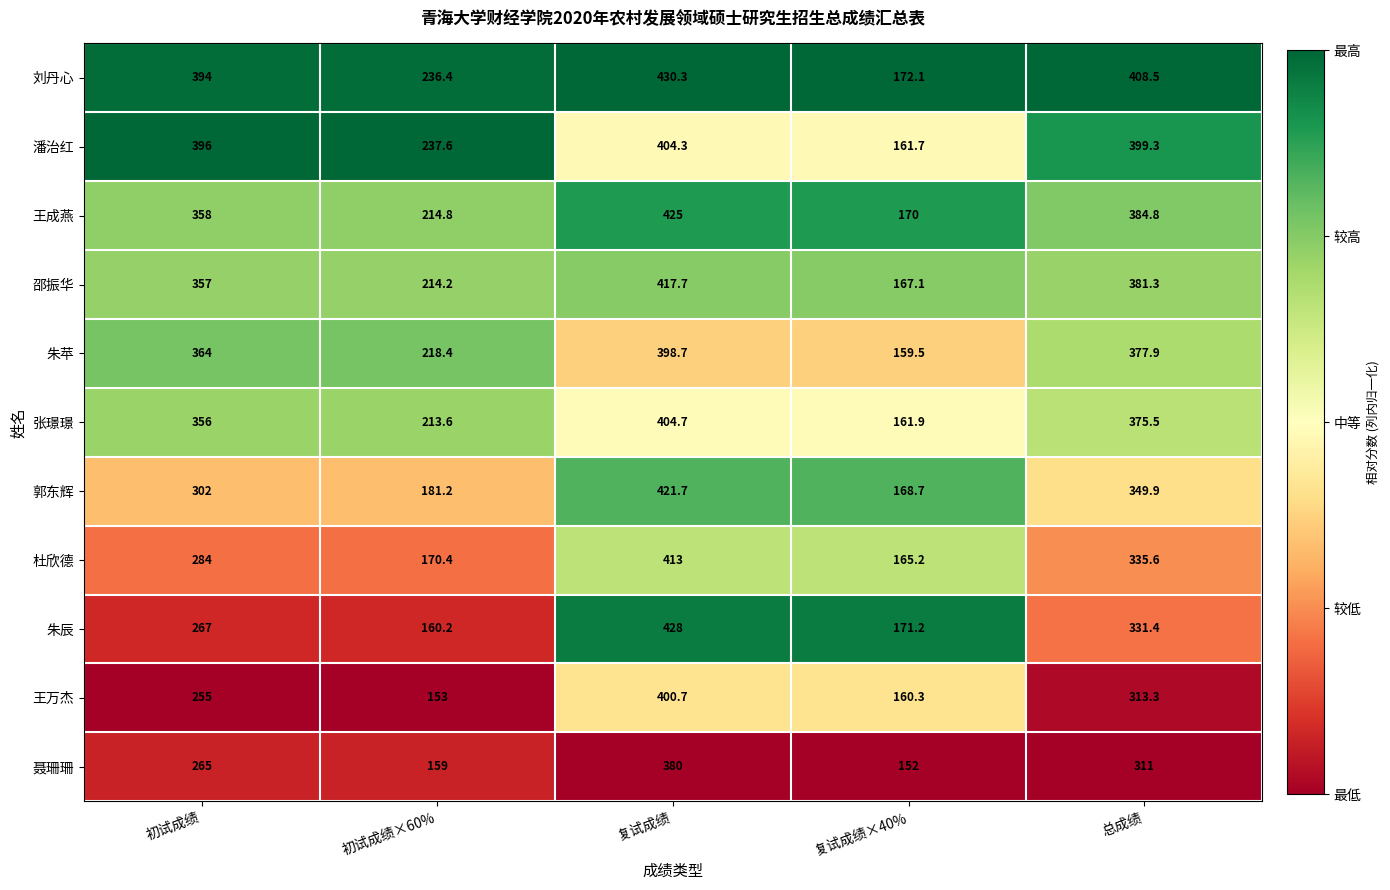

The value of 王成燕 at 初试成绩×60% is 214.8. True or false?

True